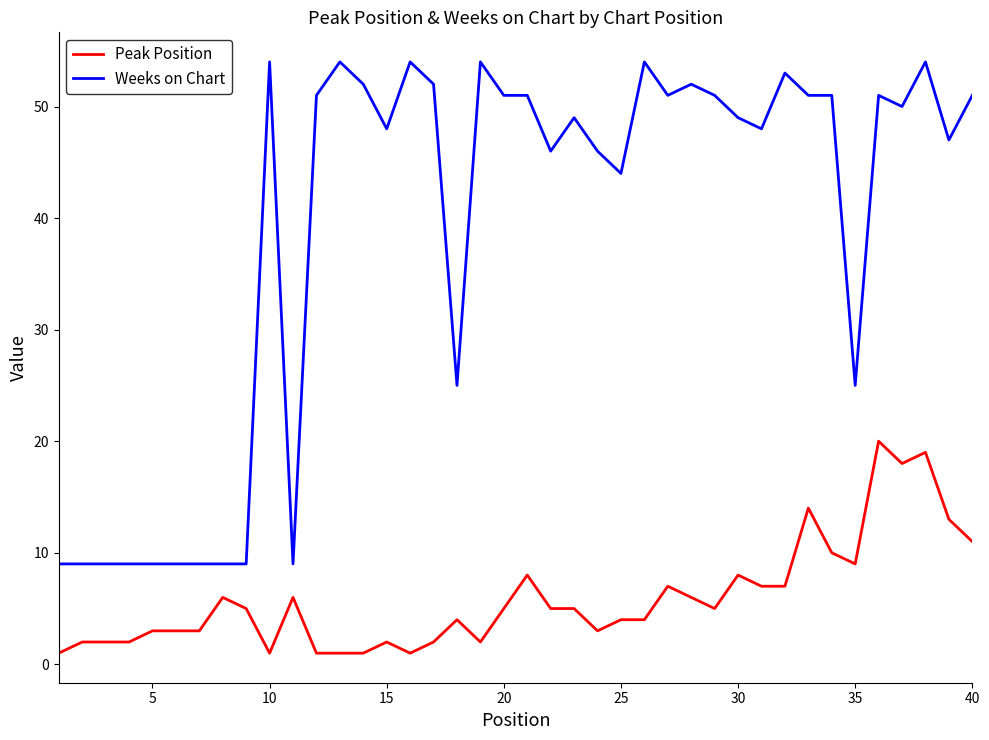

Which series has the largest total across all categories?

Weeks on Chart